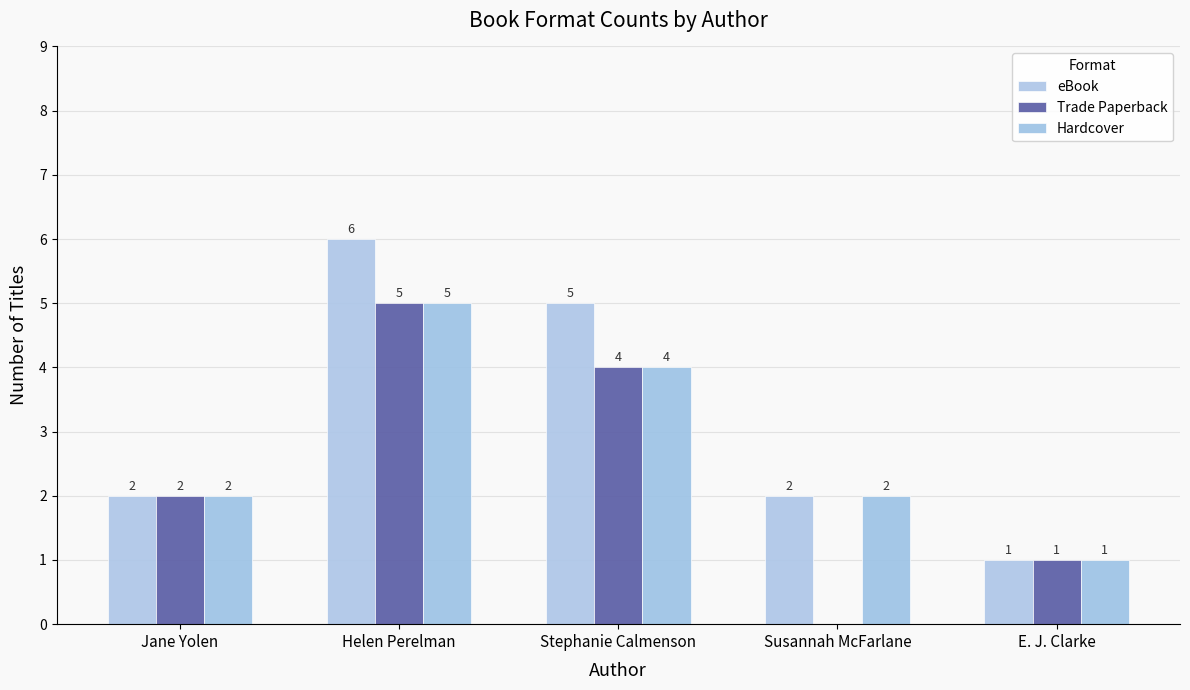

True or false: Hardcover has a value of 6 at Stephanie Calmenson.

False